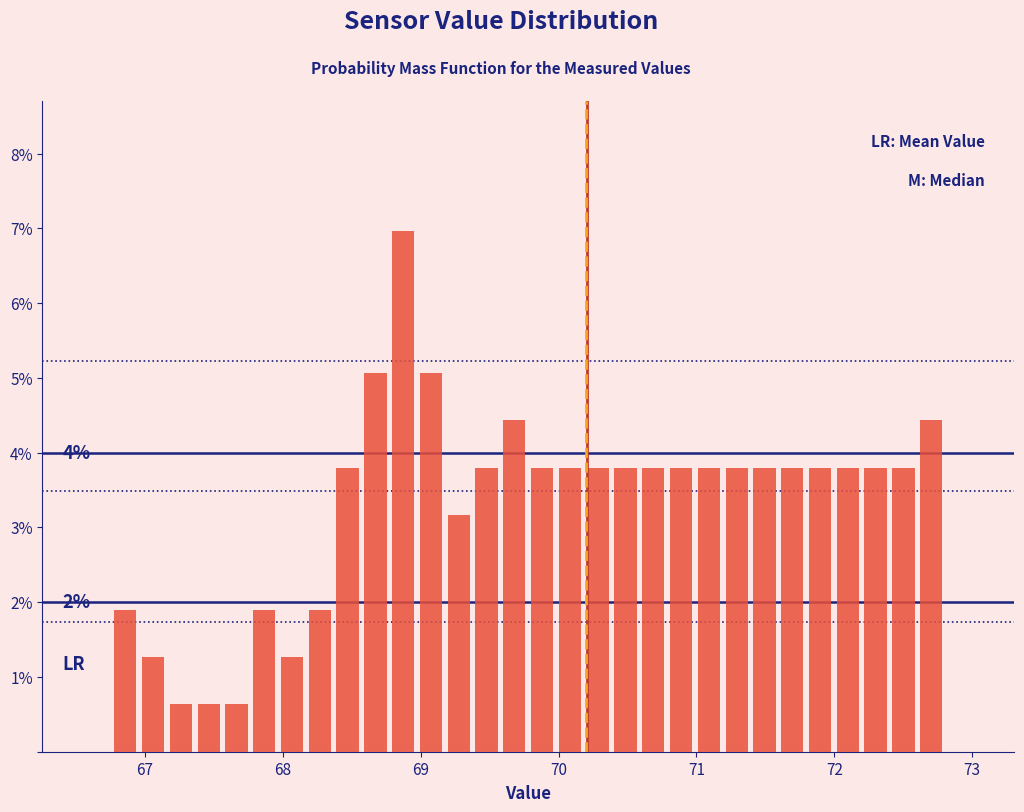

Read against the x-axis, roughly where is the centre of the tallest bar?

68.9